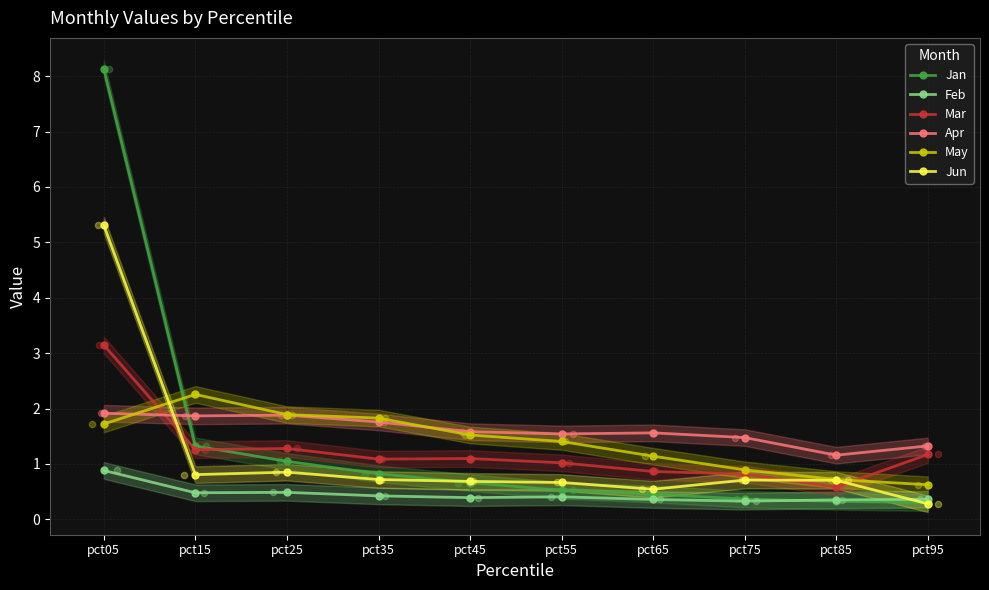

Which series contains the highest Y value?

Jan